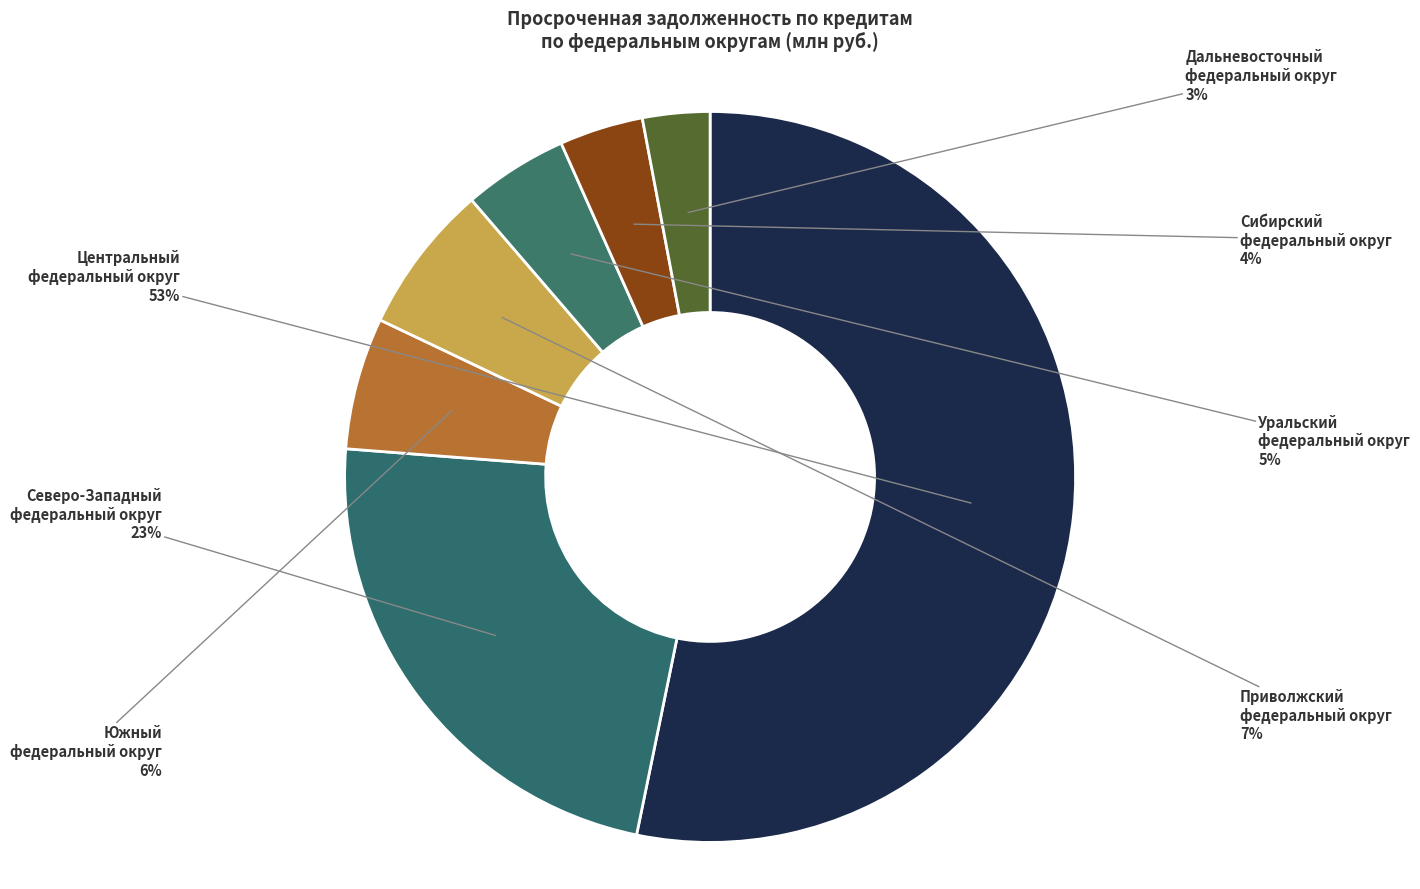

What is the smallest slice in the pie chart?

Дальневосточный федеральный округ